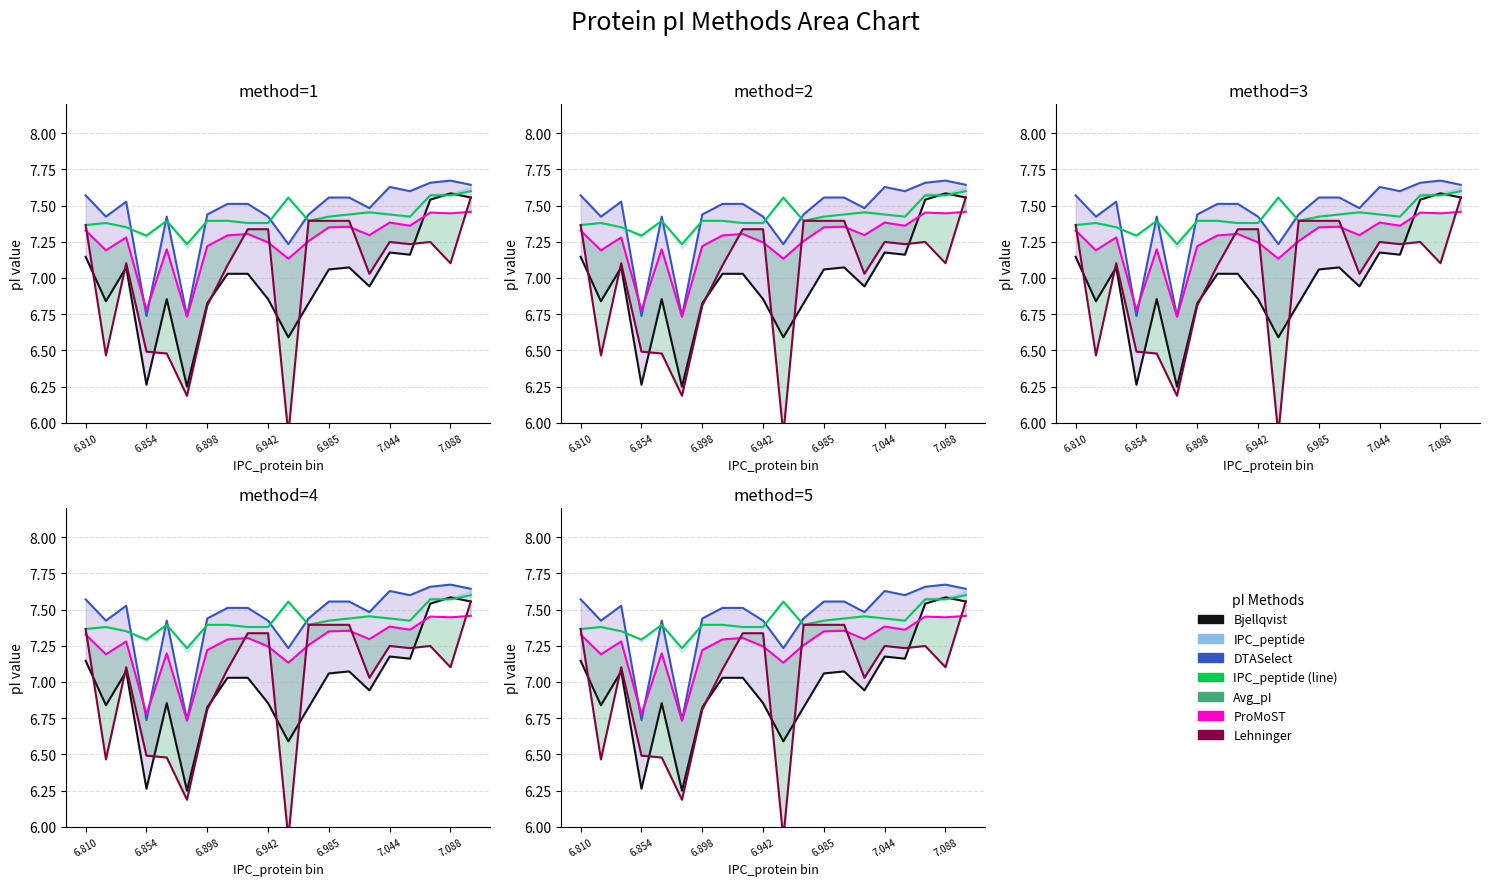

True or false: DTASelect_line and ProMoST_line intersect in this chart.

False